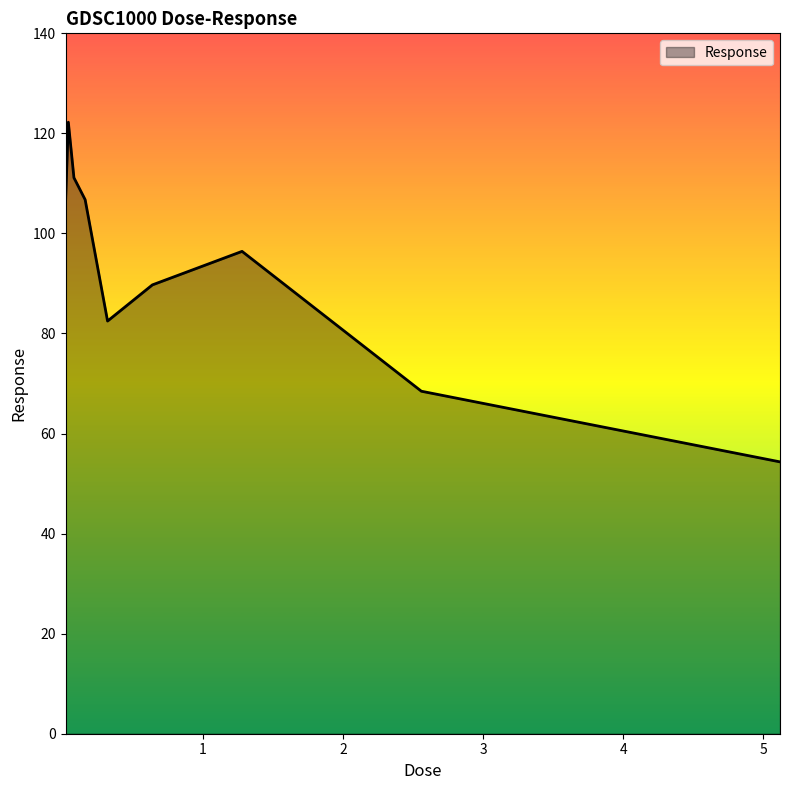

What is the difference between the maximum and minimum values?

67.9